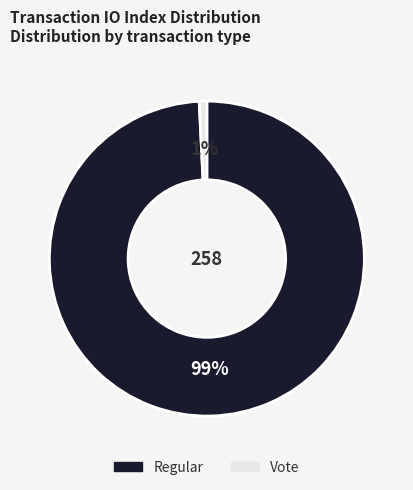

To the nearest percent, what percentage of the pie is Regular?

99%